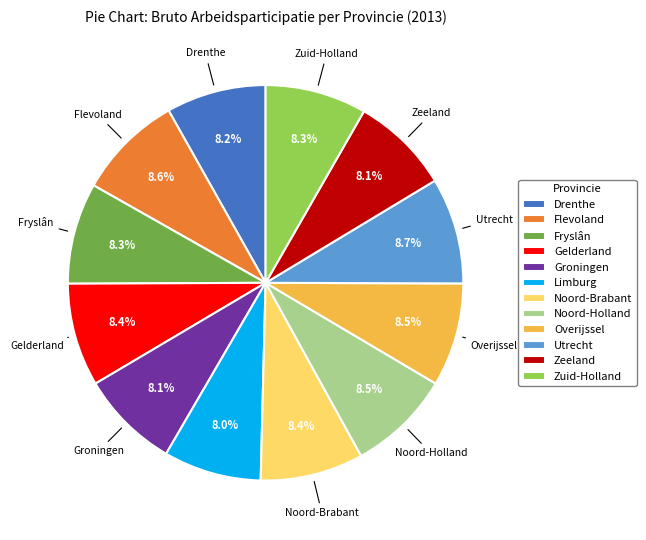

What percentage is the Utrecht slice, to the nearest percent?

9%